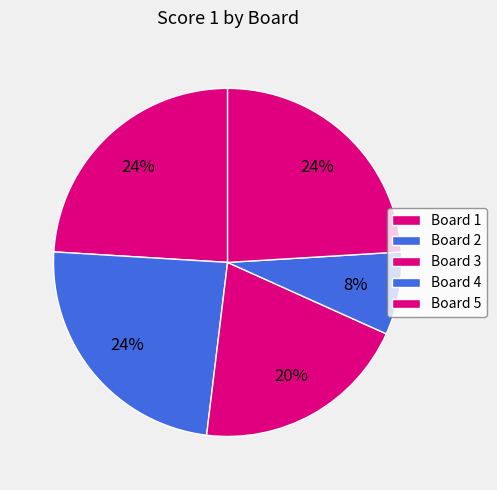

To the nearest percent, what is the combined percentage of Board 1 and Board 3?

44%